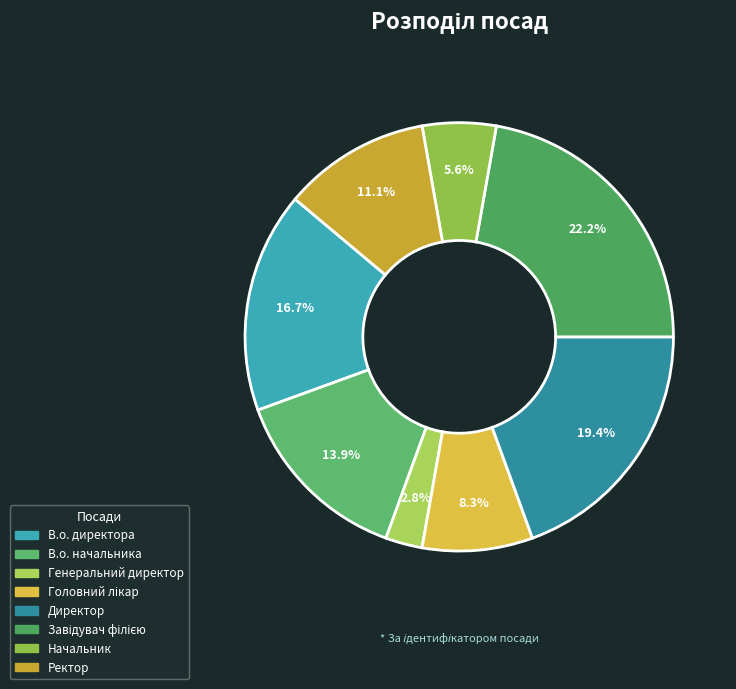

To the nearest percent, what is the difference between the largest and smallest slice percentages?

19%